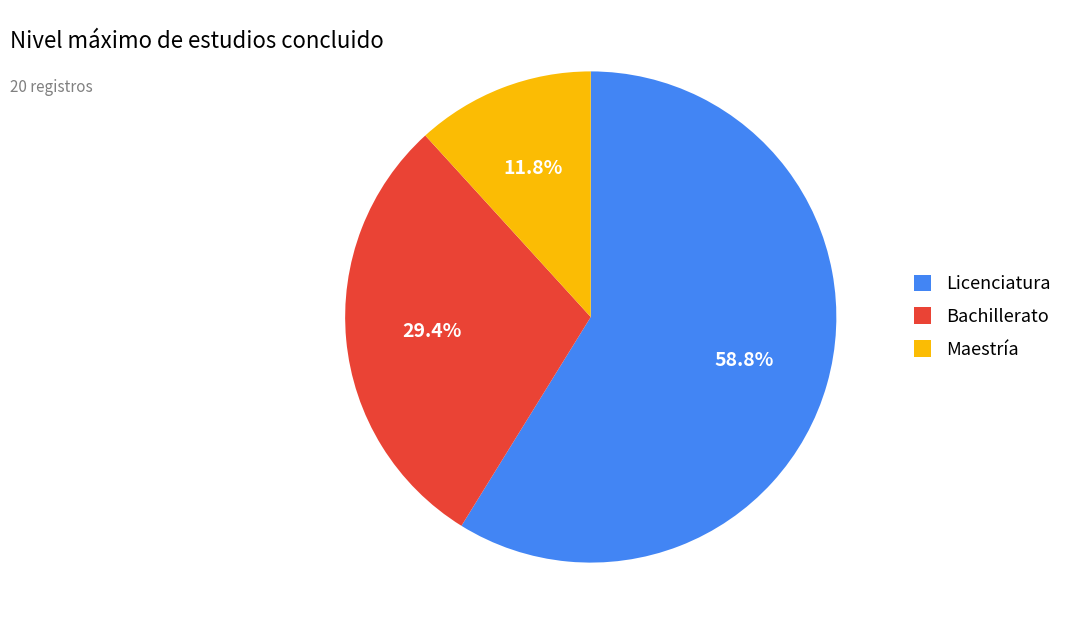

Rank the categories by value from highest to lowest.

Licenciatura, Bachillerato, Maestría